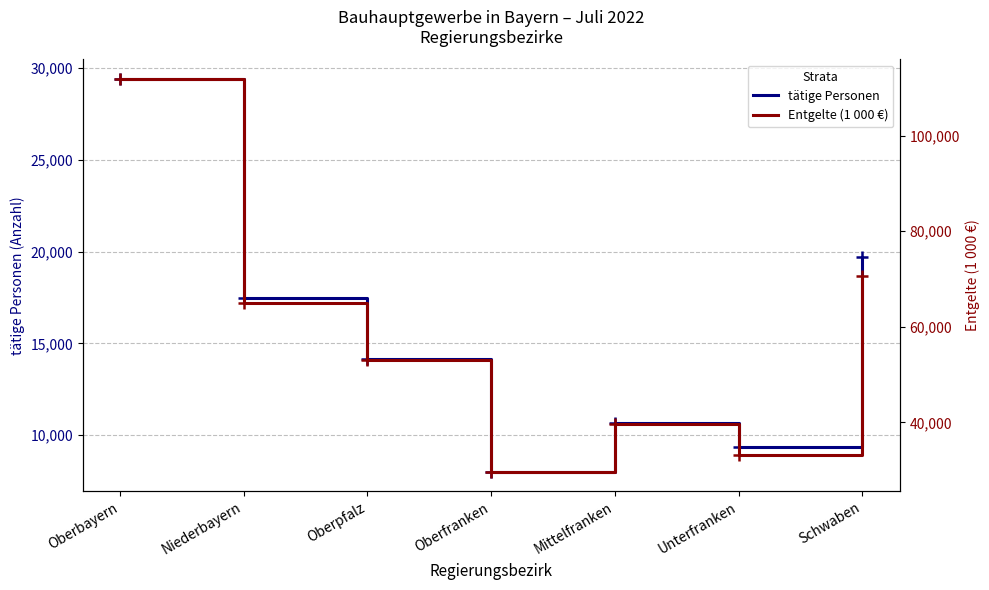

What is the total value across all series at Oberpfalz?

67286